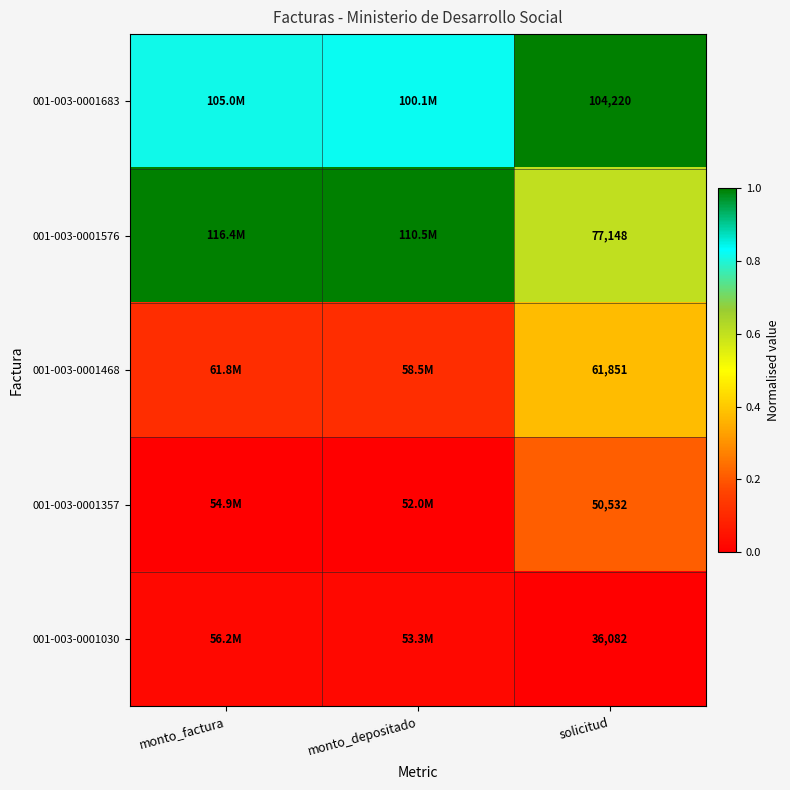

At how many categories does at least one series exceed 0?

3